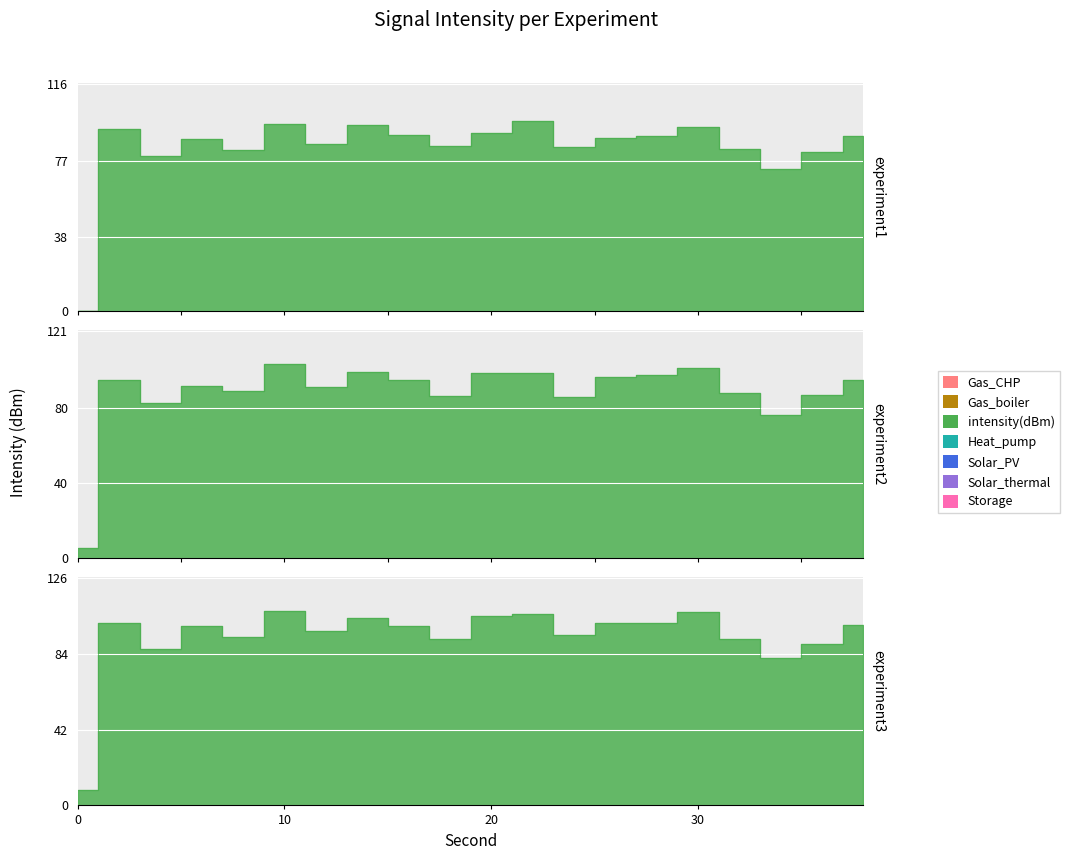

What is the value of the 14th point from the left?

101.2